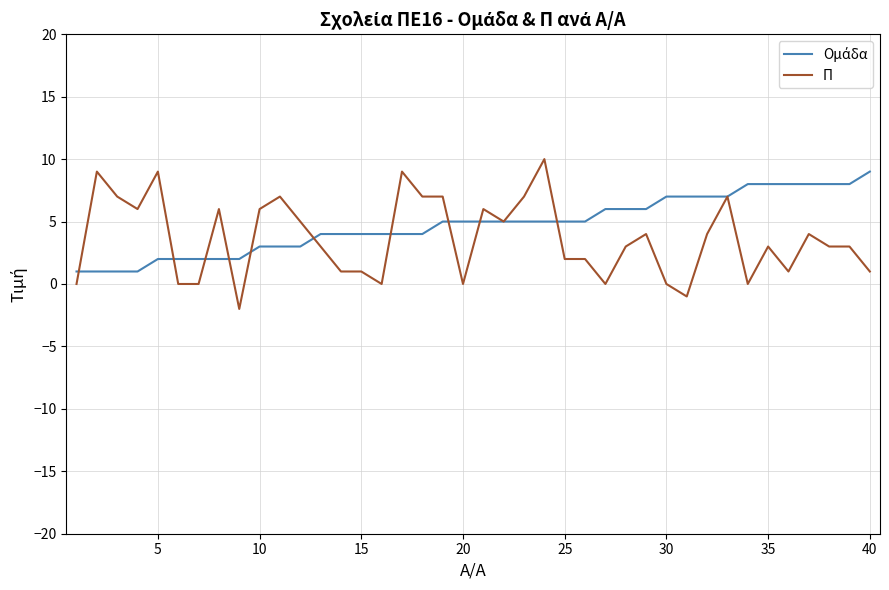

What is the maximum value for Π?

10